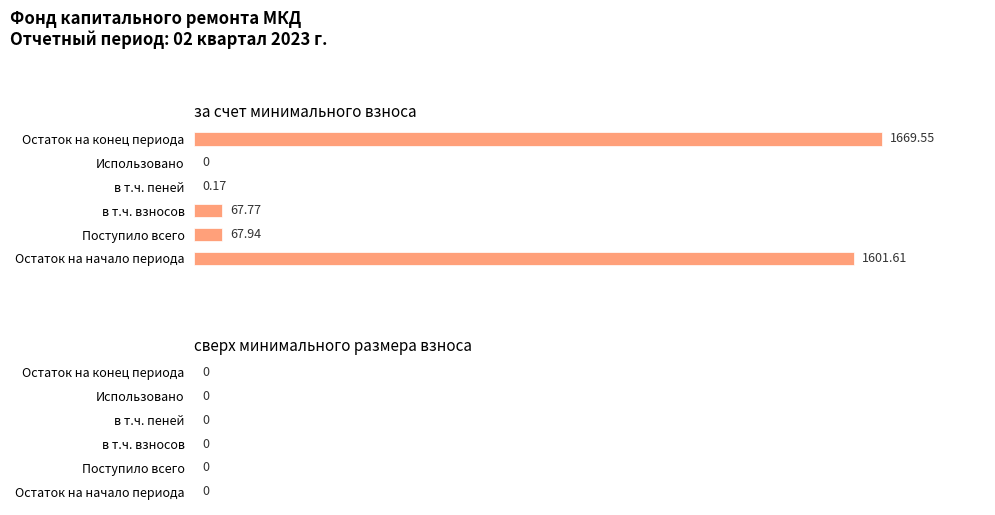

What is the change in value from Остаток на начало периода to в т.ч. пеней?

-1601.4